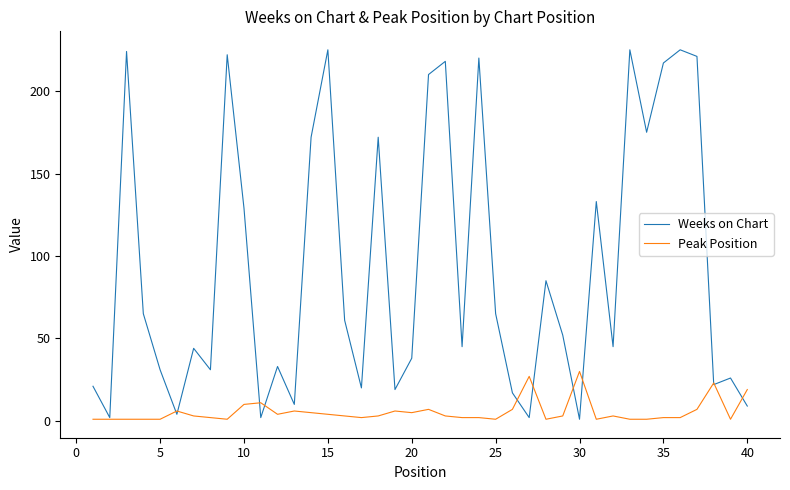

Reading left to right, extract all data points from this chart.

Weeks on Chart: 21	2	224	65	31	4	44	31	222	129	2	33	10	172	225	61	20	172	19	38	210	218	45	220	65	17	2	85	52	1	133	45	225	175	217	225	221	22	26	9
Peak Position: 1	1	1	1	1	6	3	2	1	10	11	4	6	5	4	3	2	3	6	5	7	3	2	2	1	7	27	1	3	30	1	3	1	1	2	2	7	23	1	19